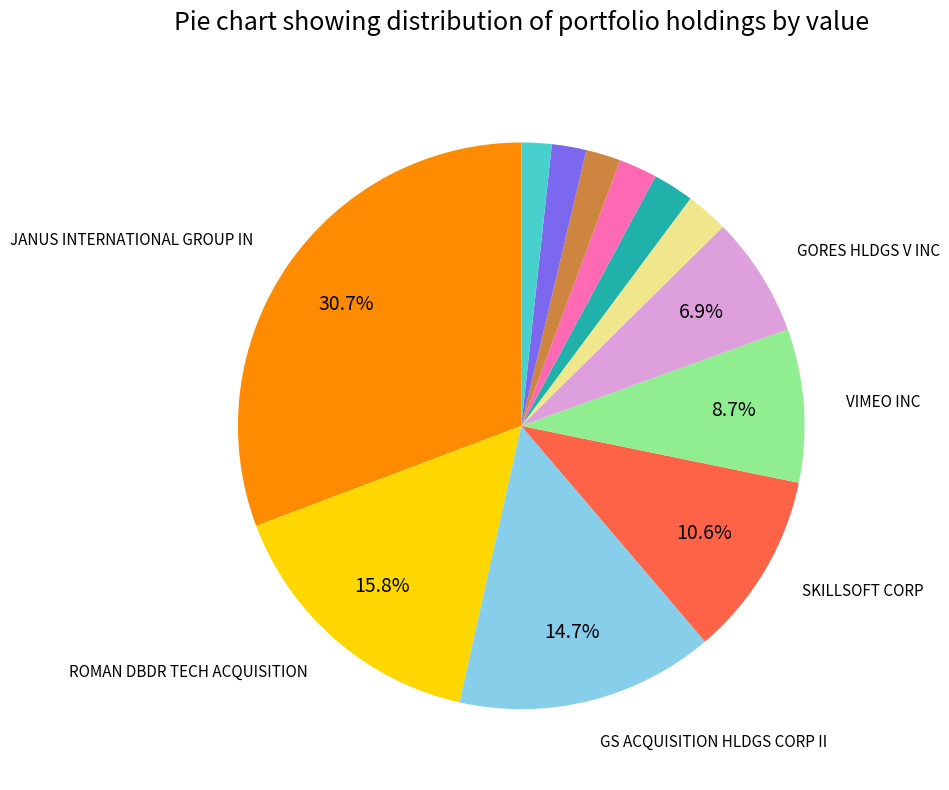

Does any single category account for the majority?

No